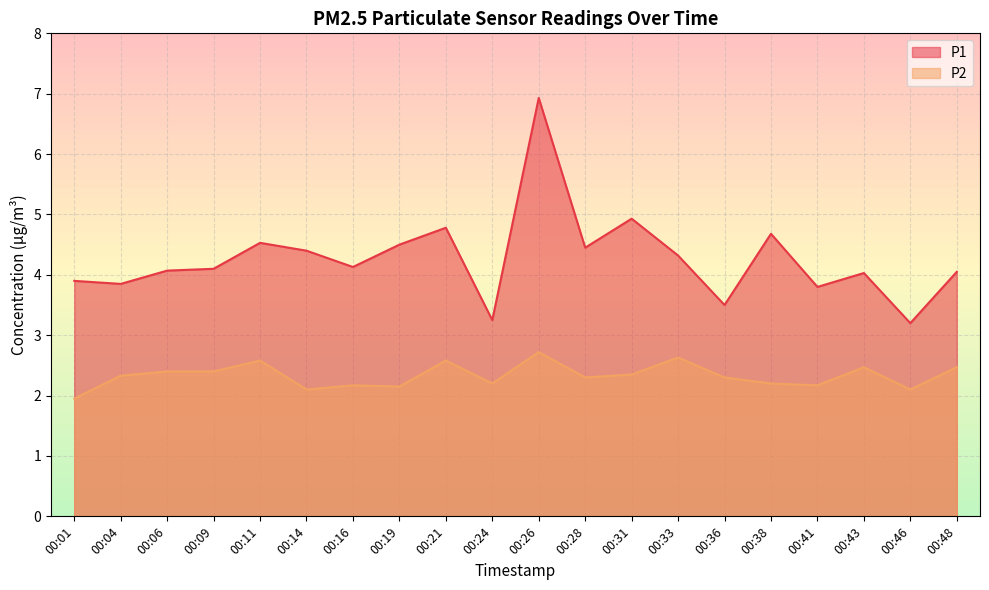

At which label does P2 first exceed 2?

00:04